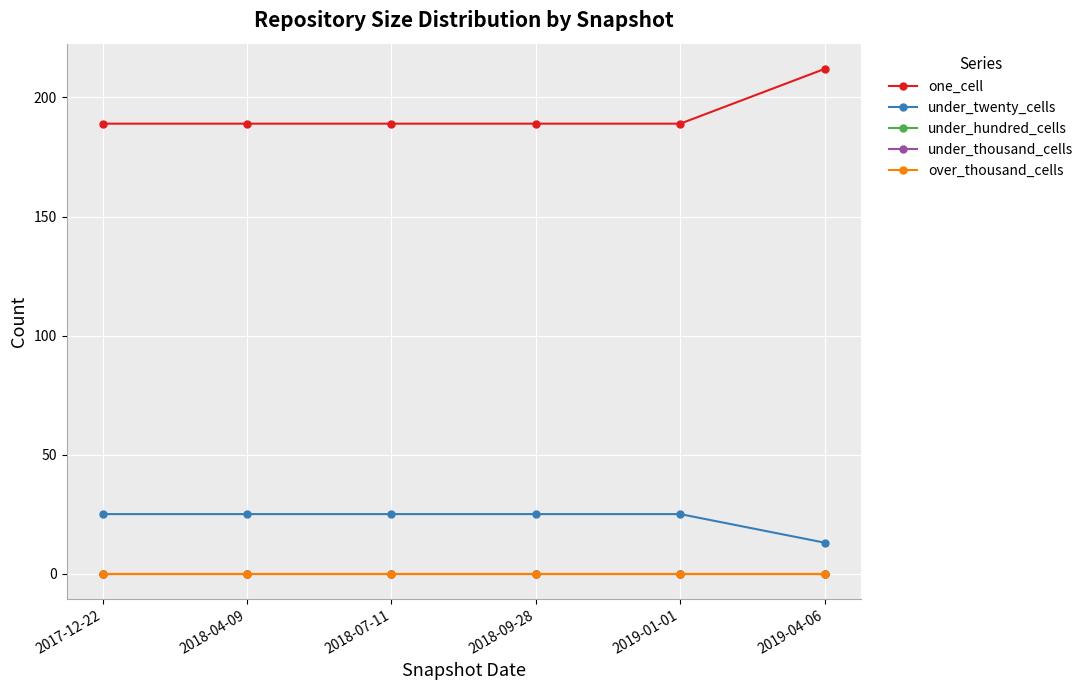

Between 2018-09-28 and 2019-04-06, which is larger?

2019-04-06